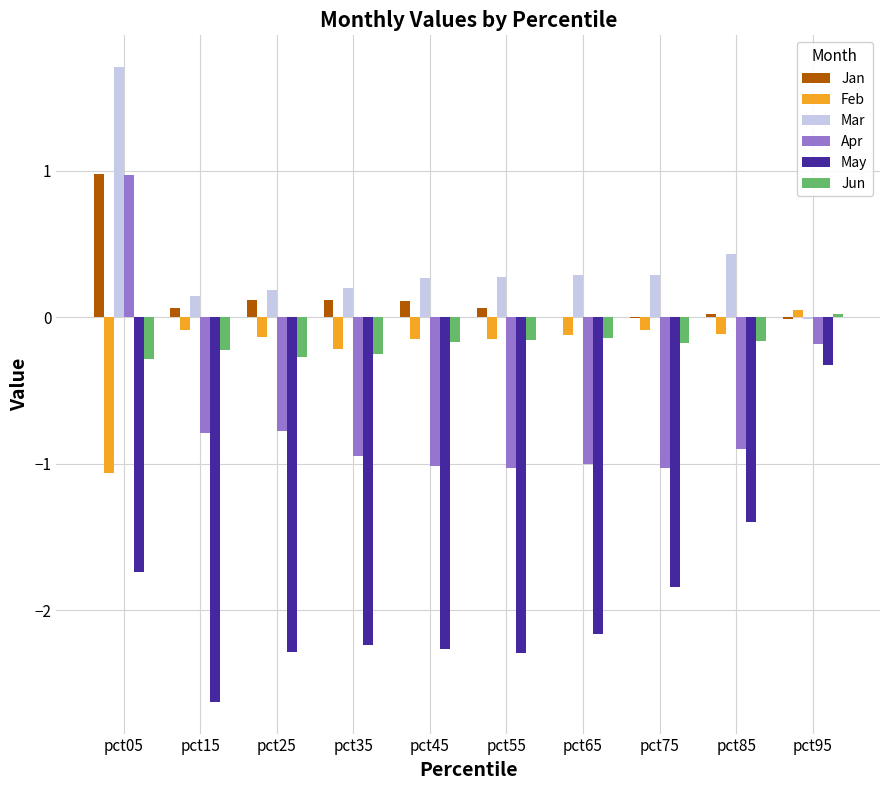

Which label corresponds to the largest value in the chart?

pct05